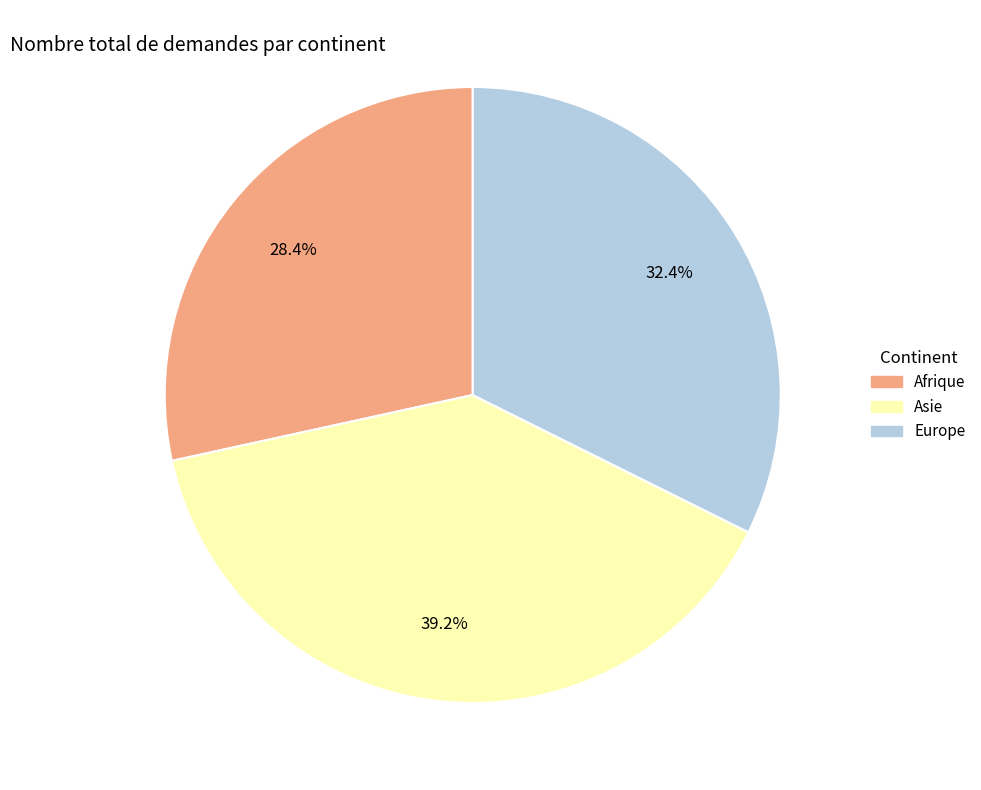

Rank the categories by value from highest to lowest.

Asie, Europe, Afrique